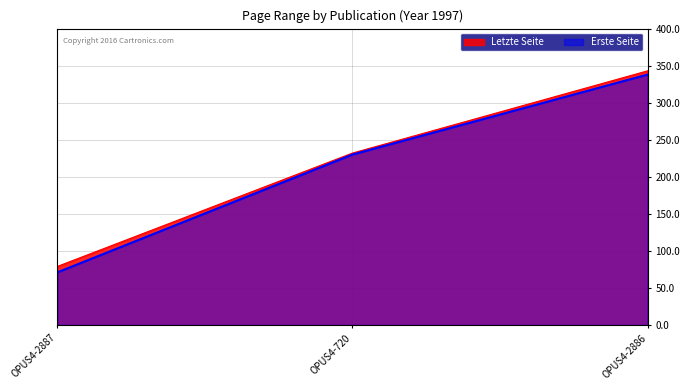

How many lines are shown in the chart?

2